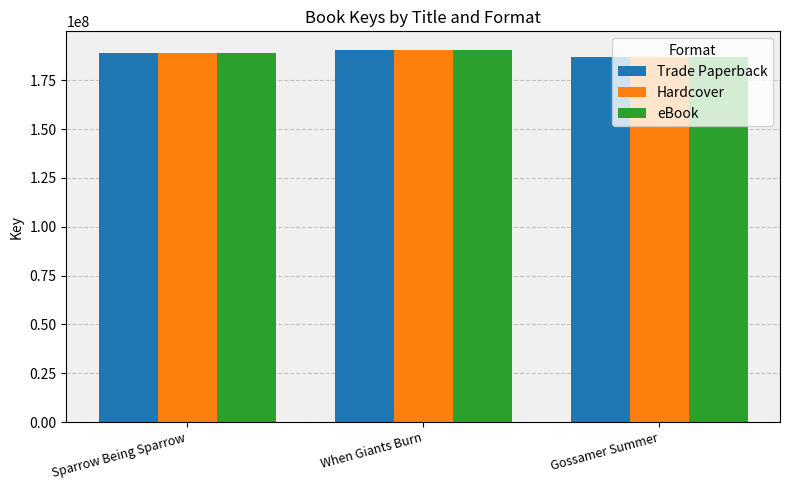

What is the sum of the eBook values at Gossamer Summer and Sparrow Being Sparrow?

375749021